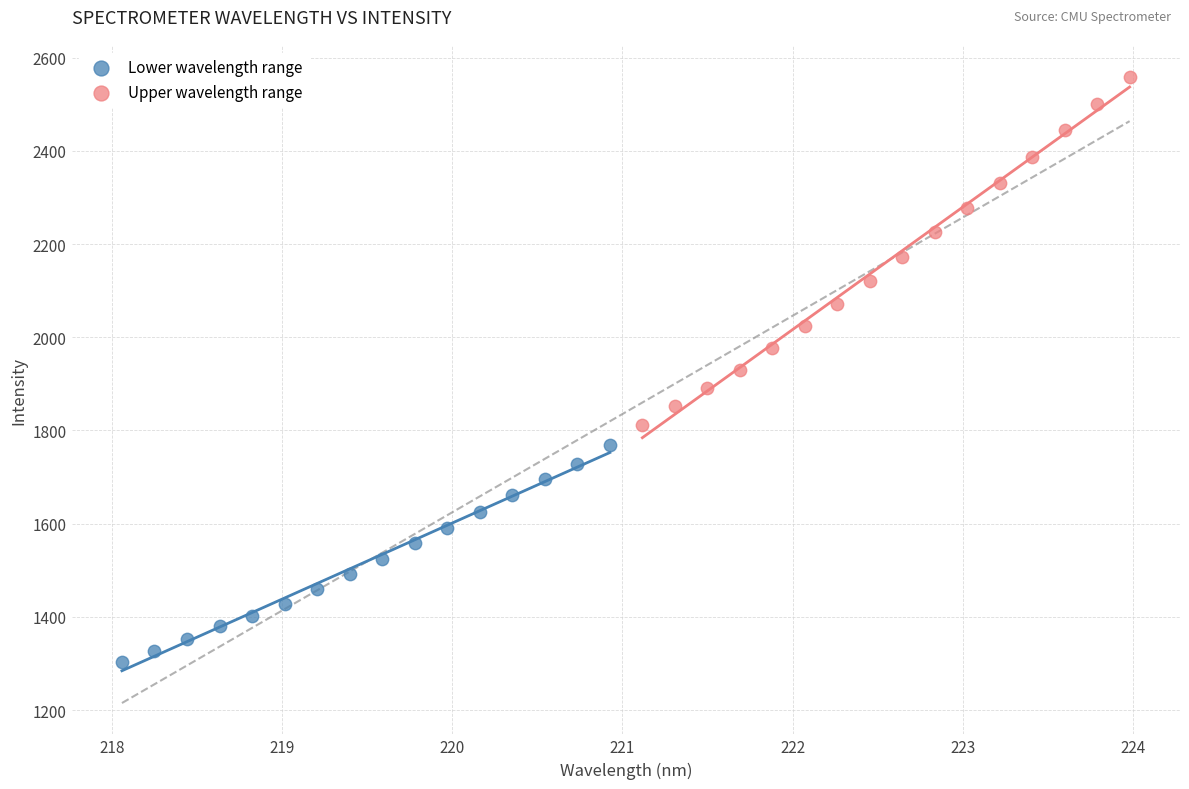

Which series reaches the minimum Y coordinate?

Lower wavelength range